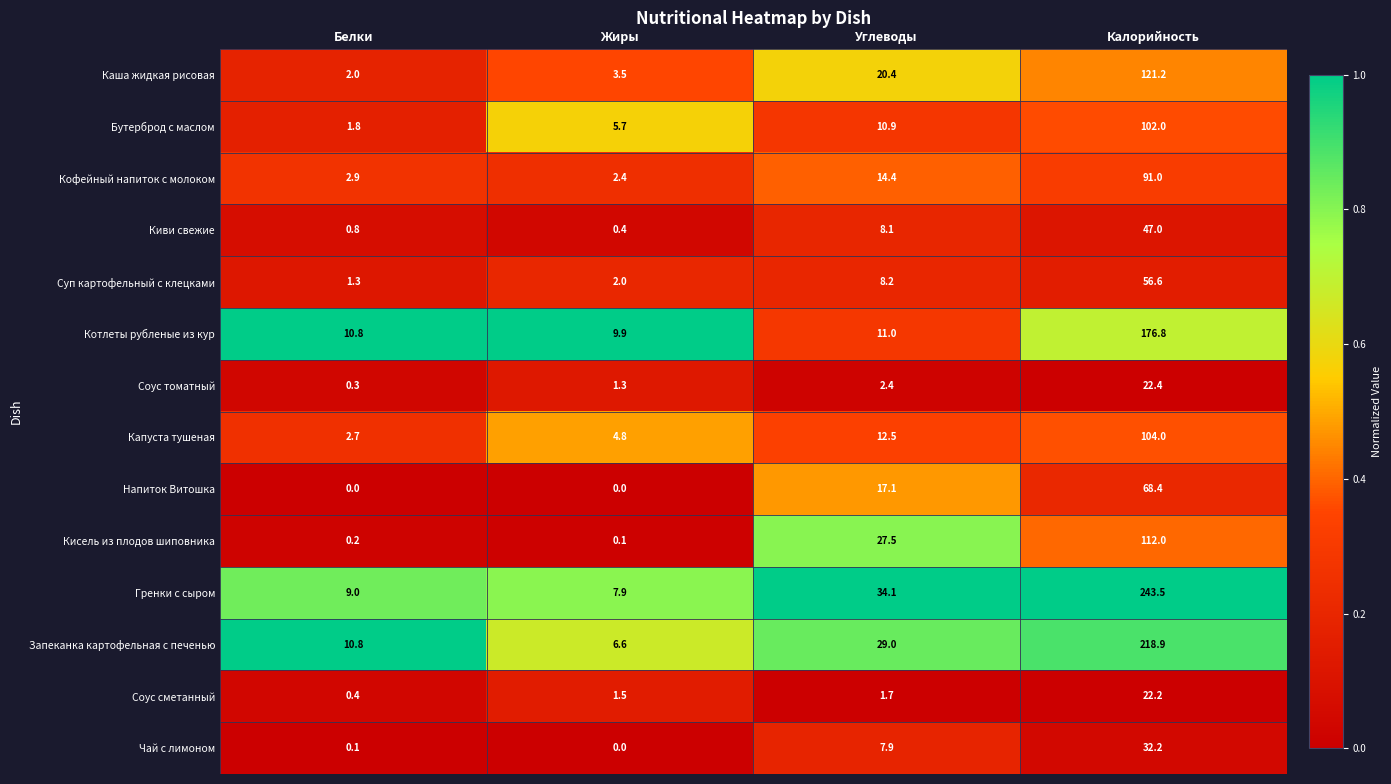

What is the total value across all series at Жиры?

46.1